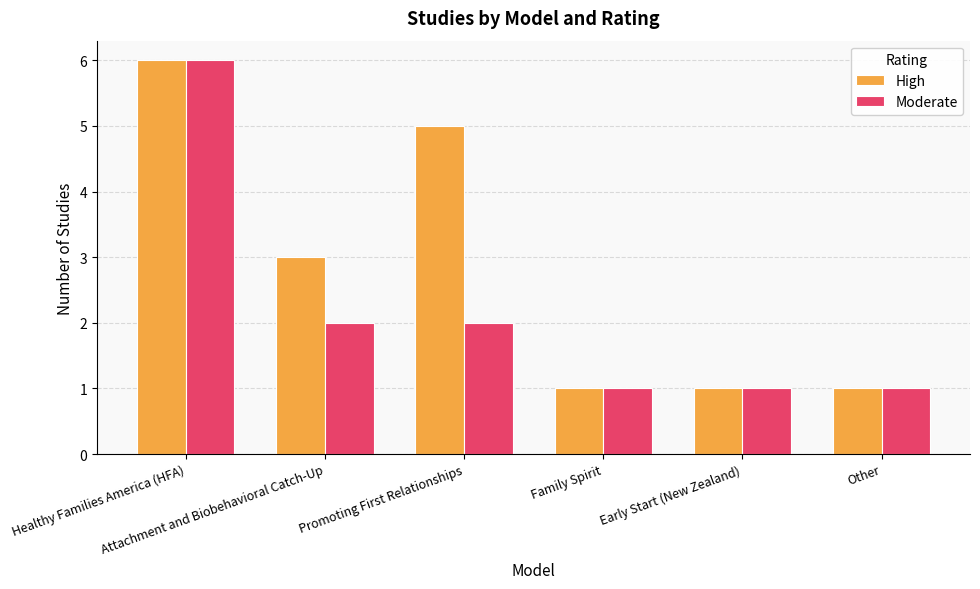

The value of High at Healthy Families America (HFA) is 6. True or false?

True